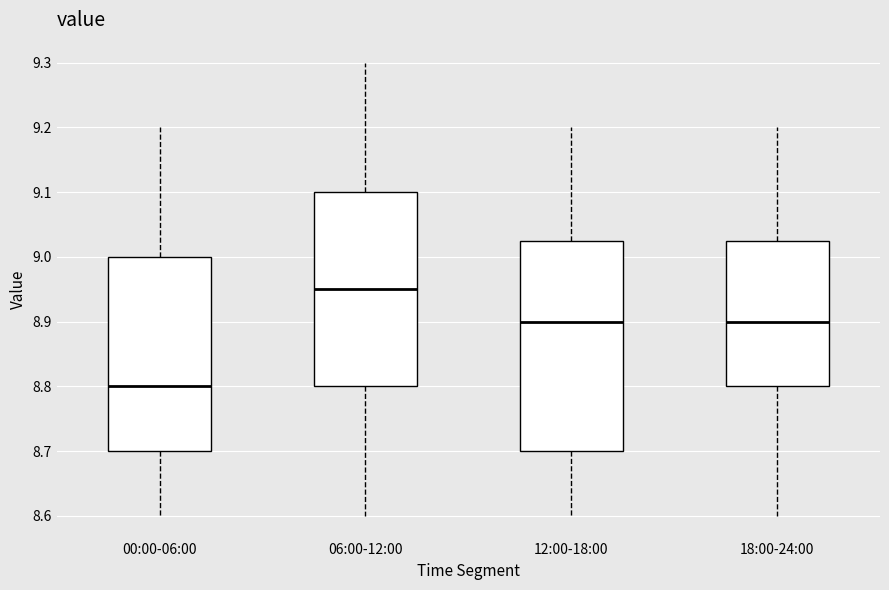

Which box is the tallest, from its lower edge to its upper edge?

12:00-18:00